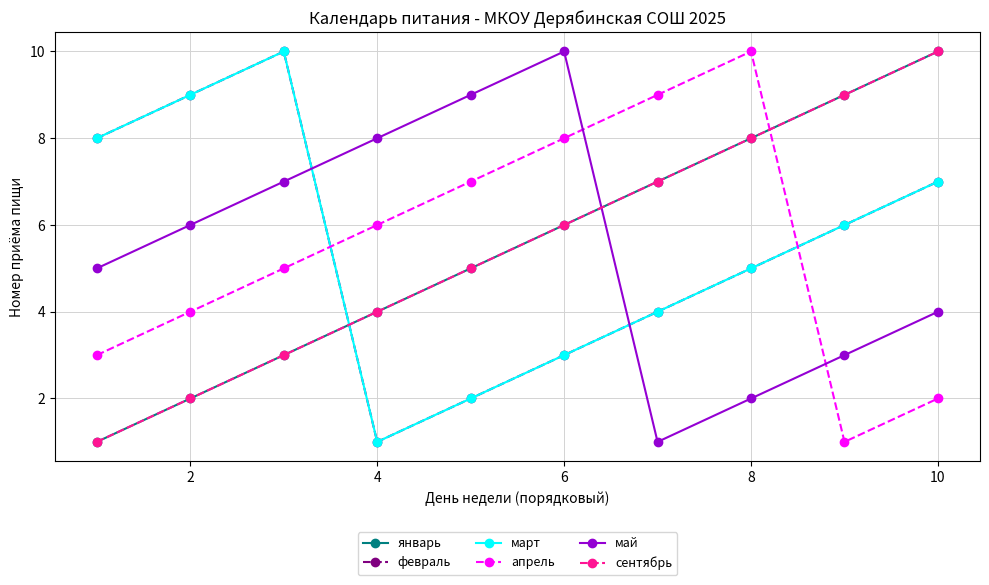

What is the minimum value shown in the chart?

1